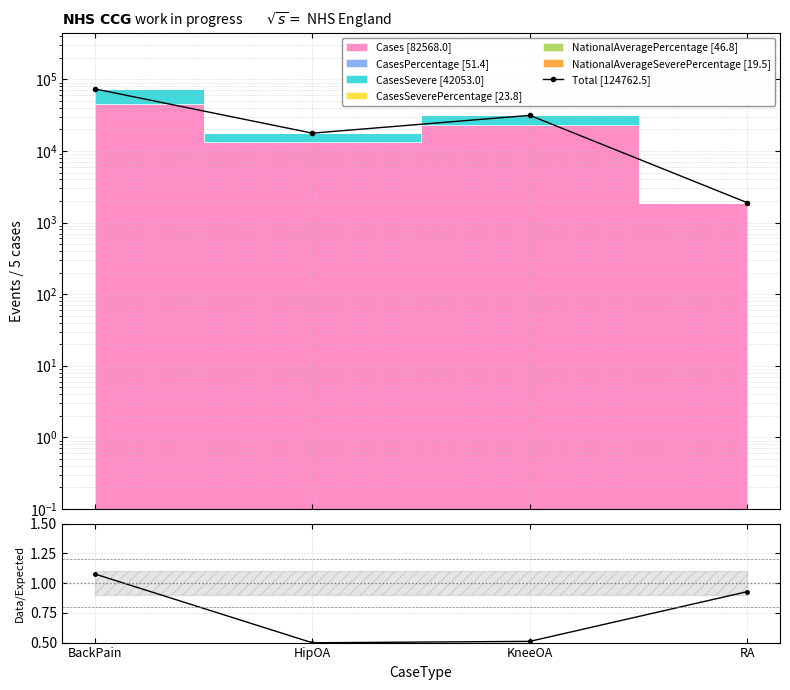

Reading left to right, transcribe all the data shown in this chart.

Total [124762.5]: 73690.0	17740.4	31441.3	1890.8
Cases/NatAvg: 1.1	0.5	0.5	0.9